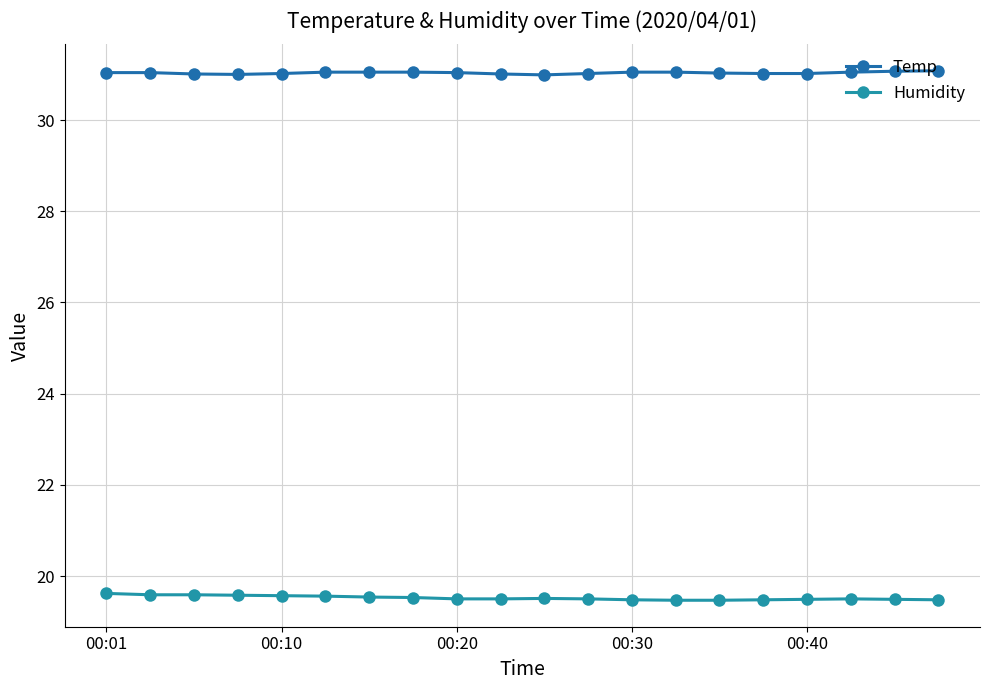

Count the number of categories in the chart.

20